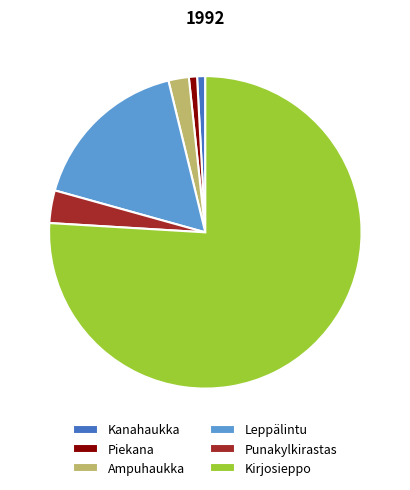

Does any single category account for the majority?

Yes